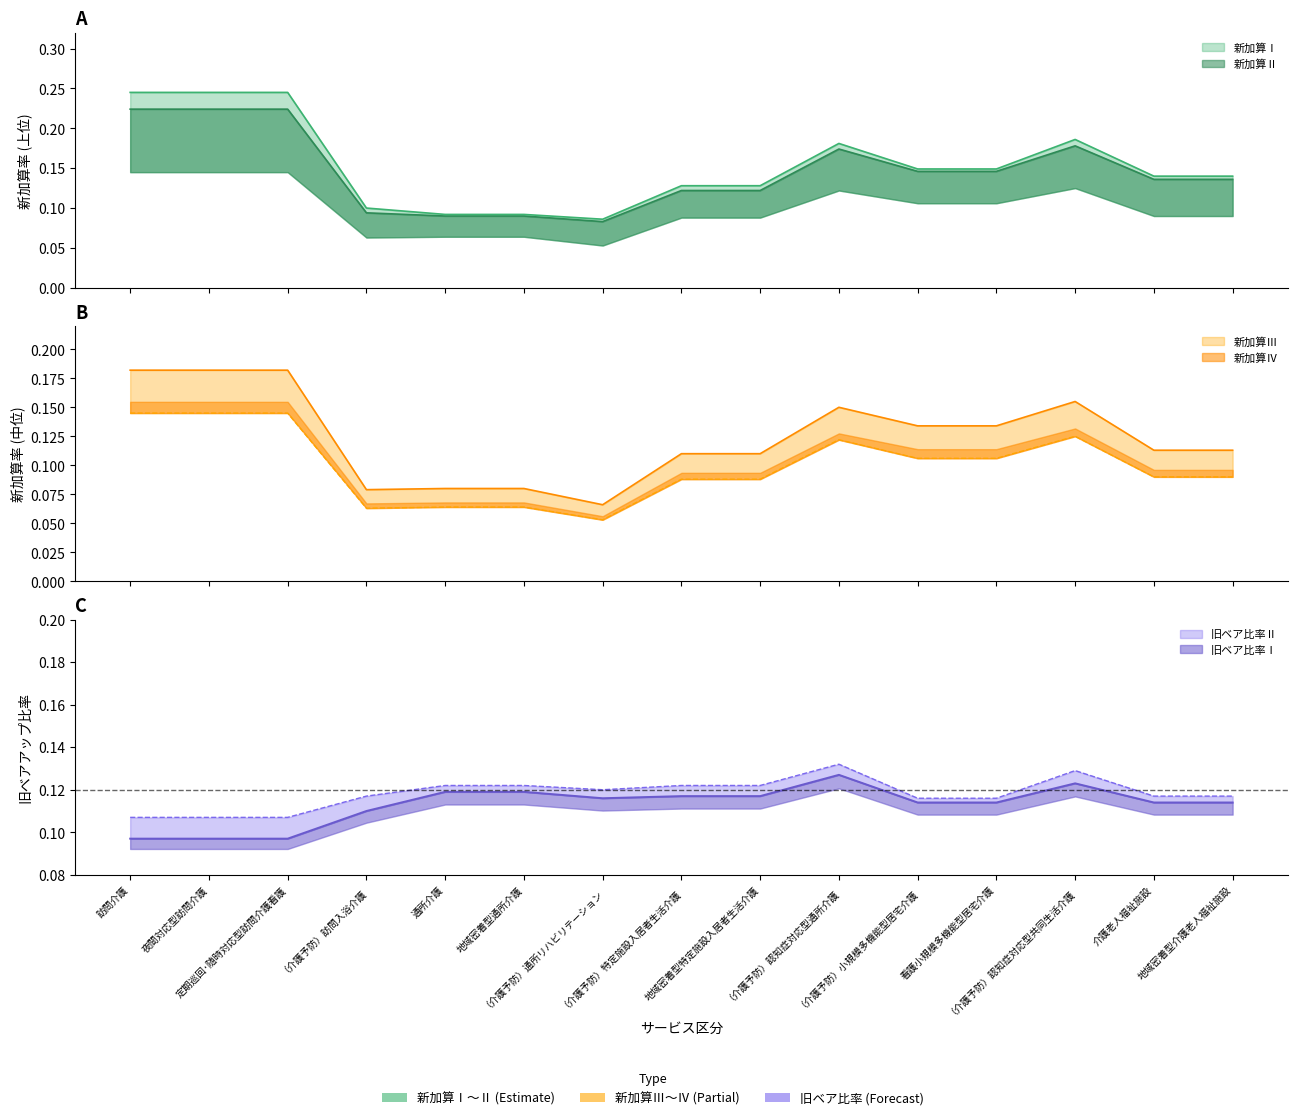

Where do 旧ベア比率Ⅱ and 新加算Ⅳ first cross each other?

定期巡回･随時対応型訪問介護看護 and （介護予防）訪問入浴介護